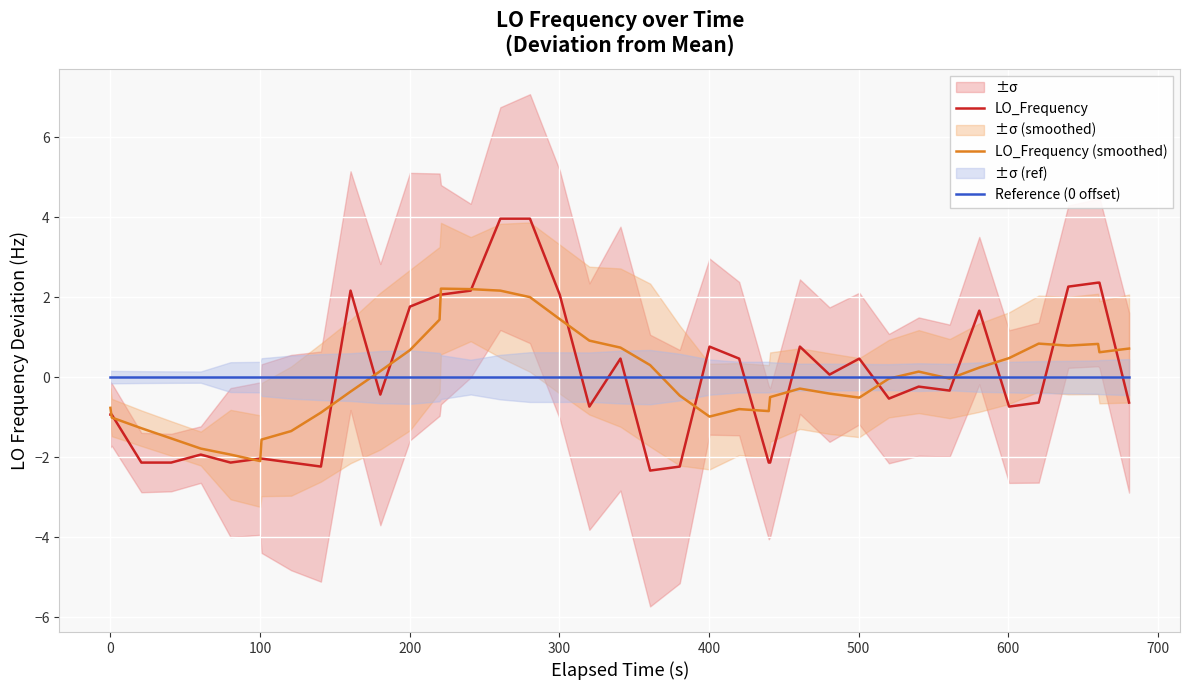

What is the maximum value for LO_Frequency?

4.0